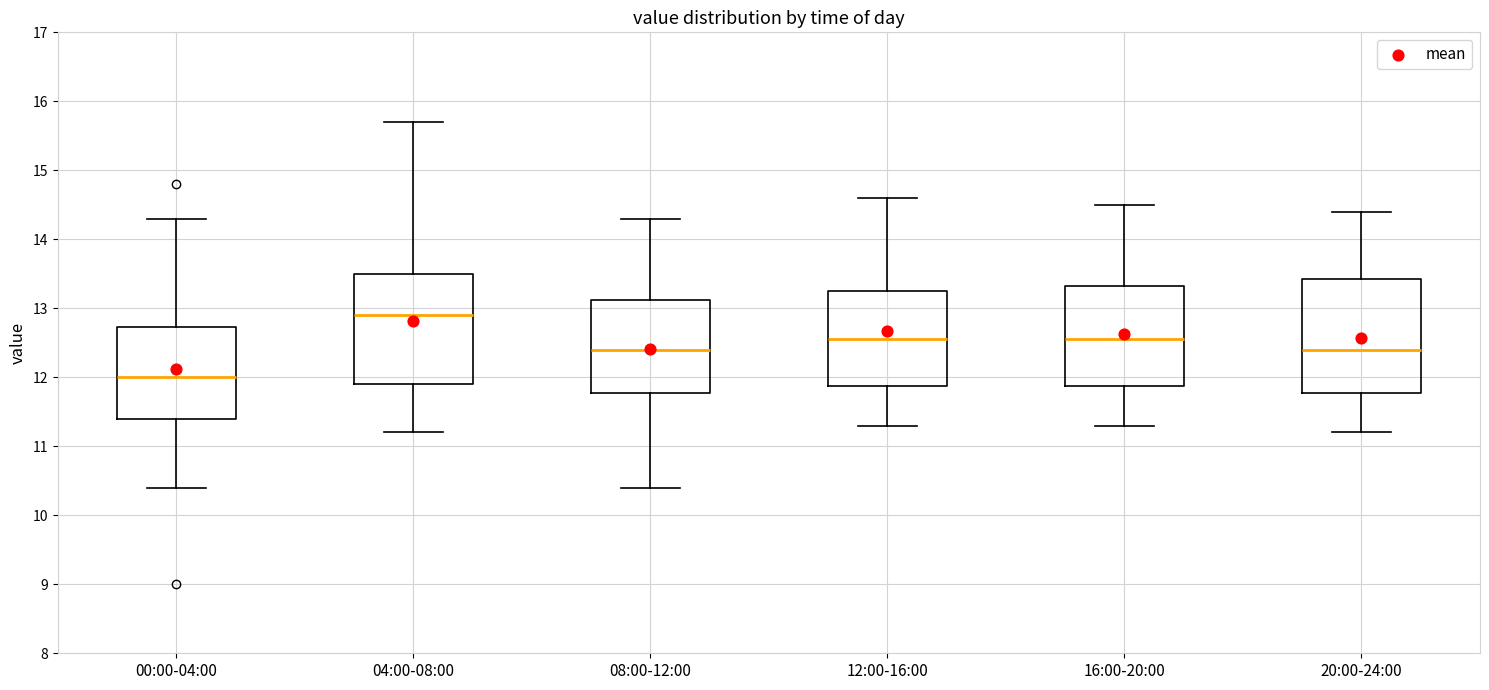

Reading left to right, transcribe this box plot: for each box, give where its median line is, the range the box spans, and where its two whiskers end, as read against the y-axis. The values are not printed on the chart, so give them approximately, as read against the axis.

00:00-04:00: median 12.0, box 11.4 to 12.7, whiskers 10.4 to 14.3
04:00-08:00: median 12.9, box 11.9 to 13.5, whiskers 11.2 to 15.7
08:00-12:00: median 12.4, box 11.8 to 13.1, whiskers 10.4 to 14.3
12:00-16:00: median 12.6, box 11.9 to 13.3, whiskers 11.3 to 14.6
16:00-20:00: median 12.6, box 11.9 to 13.3, whiskers 11.3 to 14.5
20:00-24:00: median 12.4, box 11.8 to 13.4, whiskers 11.2 to 14.4